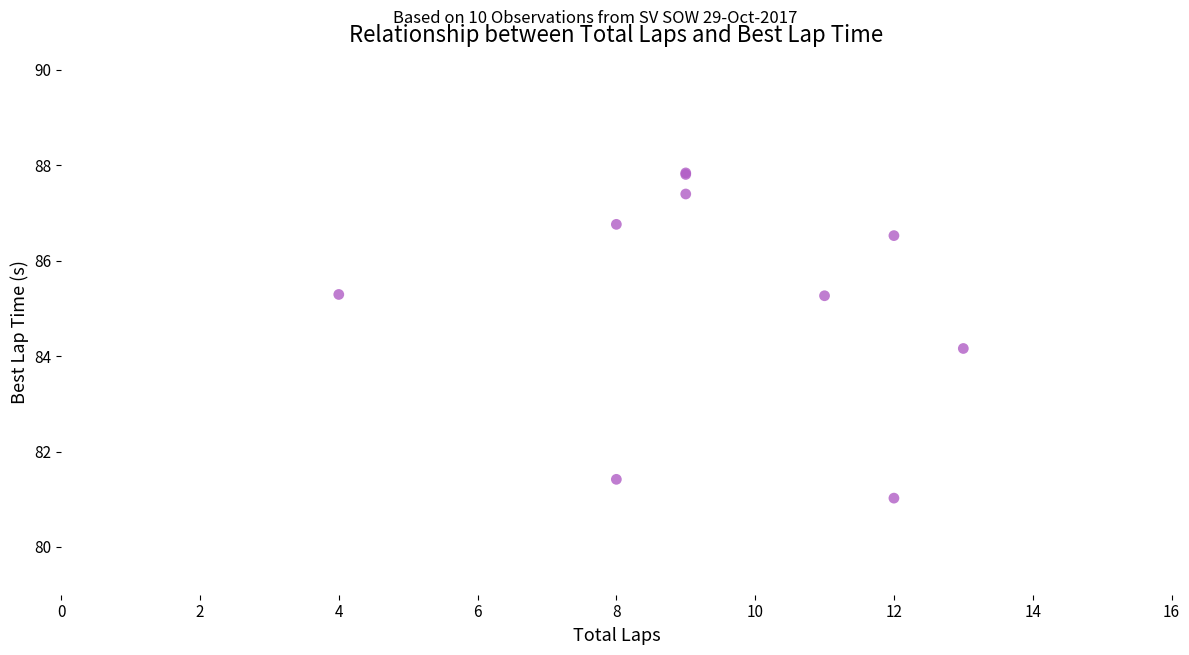

What Y value in the scatter plot is closest to 84?

84.2